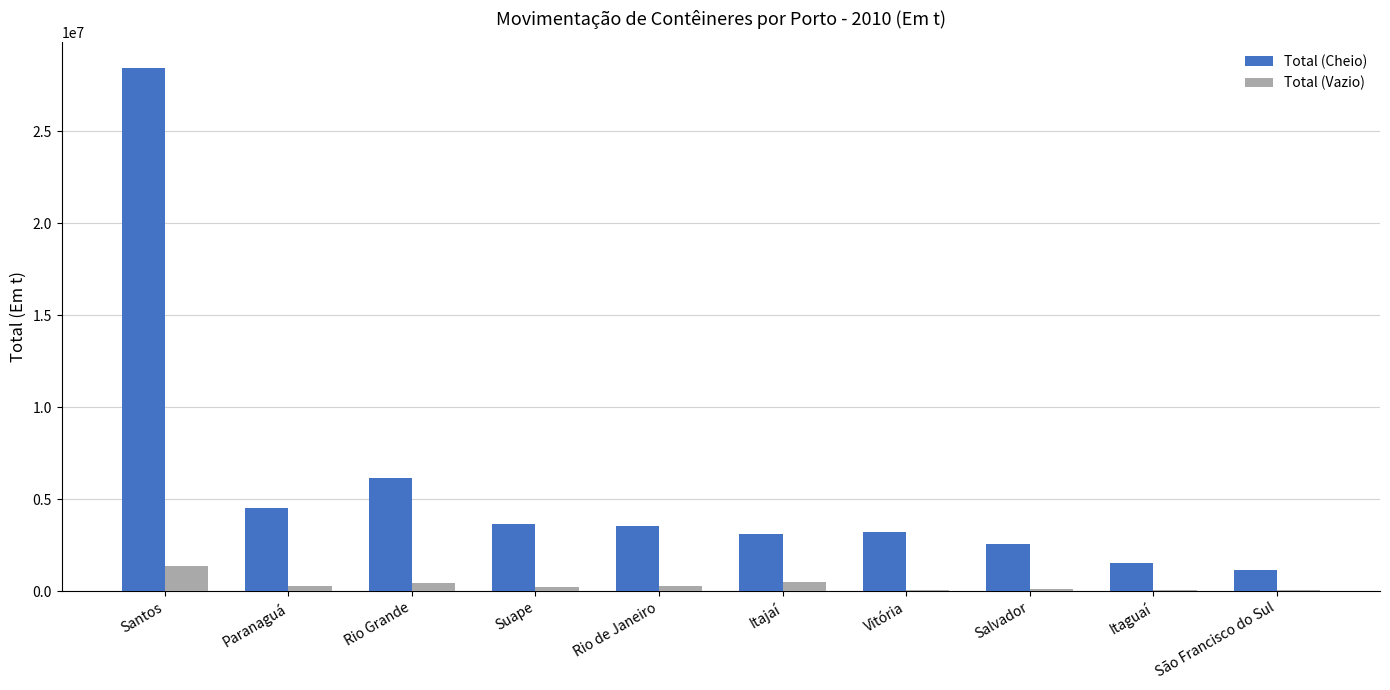

Are the bars grouped side by side (vs. stacked)?

Yes